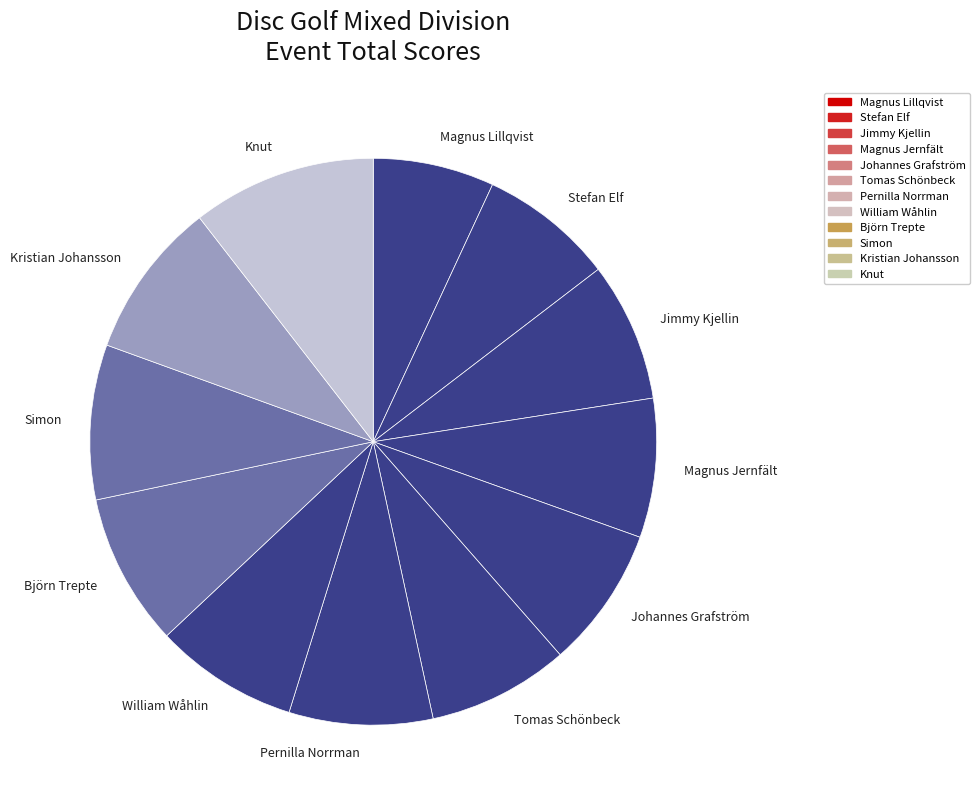

Do Johannes Grafström and Simon together represent more than half of the pie?

No